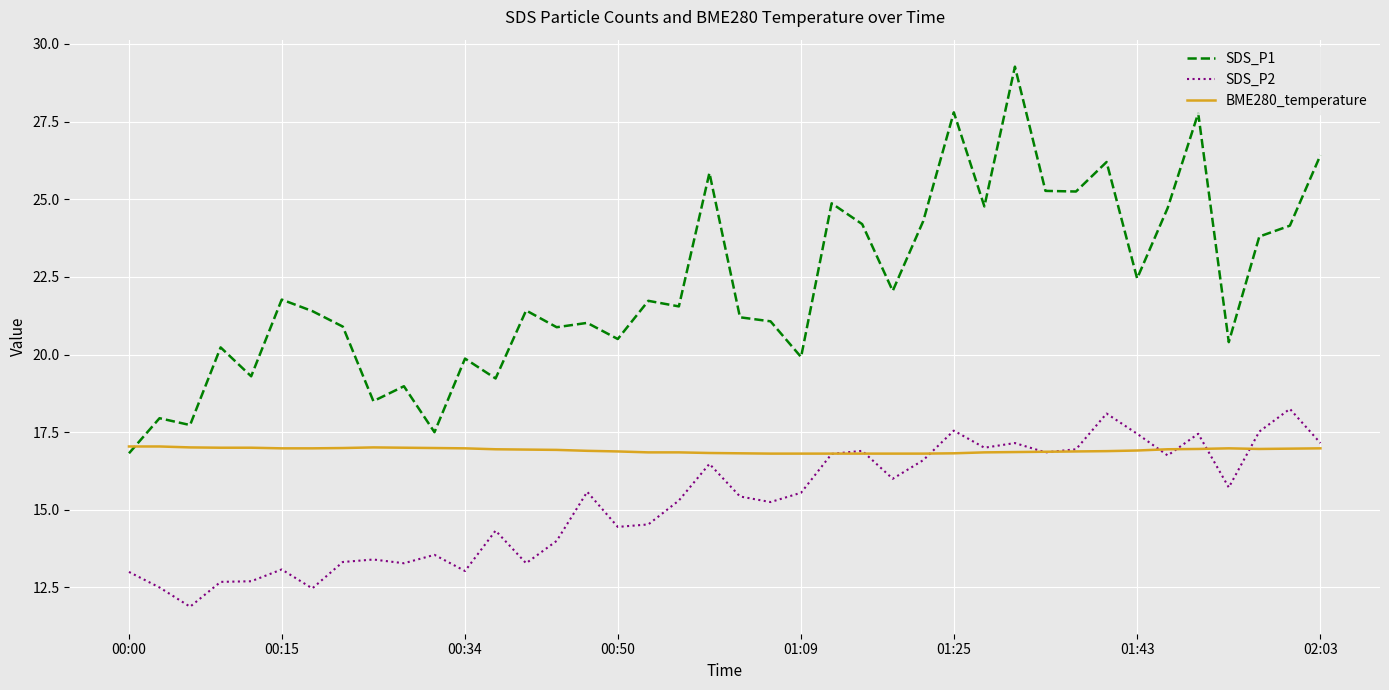

True or false: SDS_P2 and SDS_P1 intersect in this chart.

False